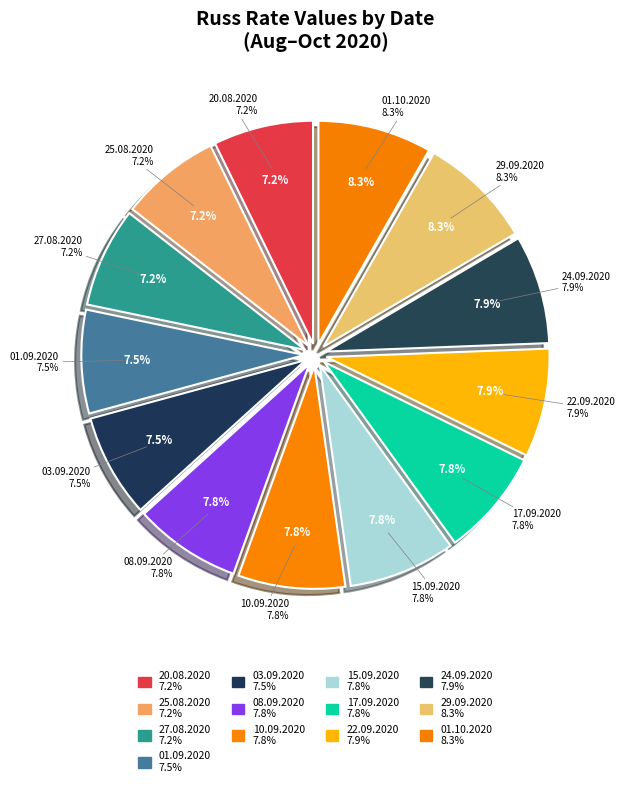

Is there a majority slice in this chart?

No